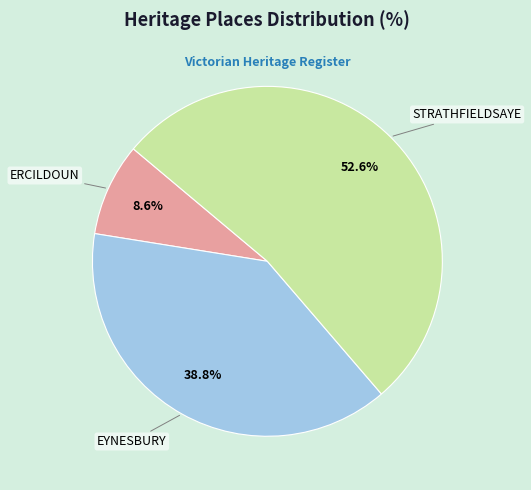

Is it true that STRATHFIELDSAYE is 46% of the pie?

False